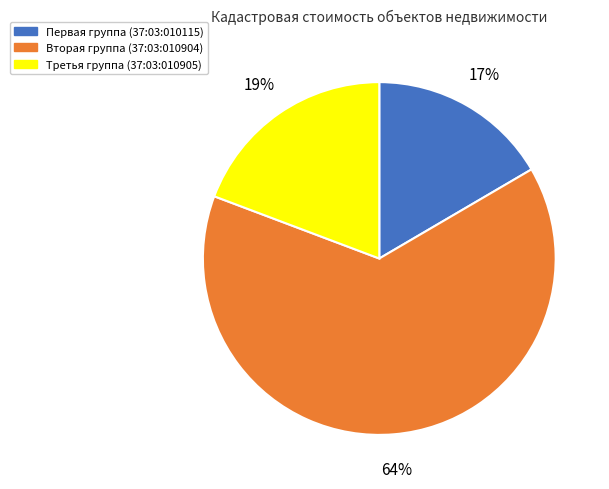

True or false: Третья группа (37:03:010905) accounts for 19% of the total.

True